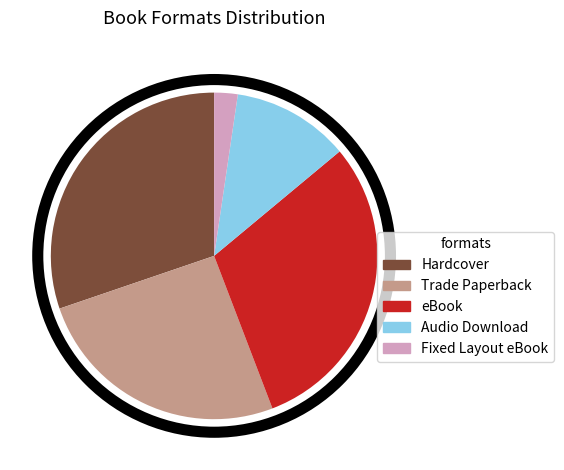

Which category has the smallest portion of the pie?

Fixed Layout eBook